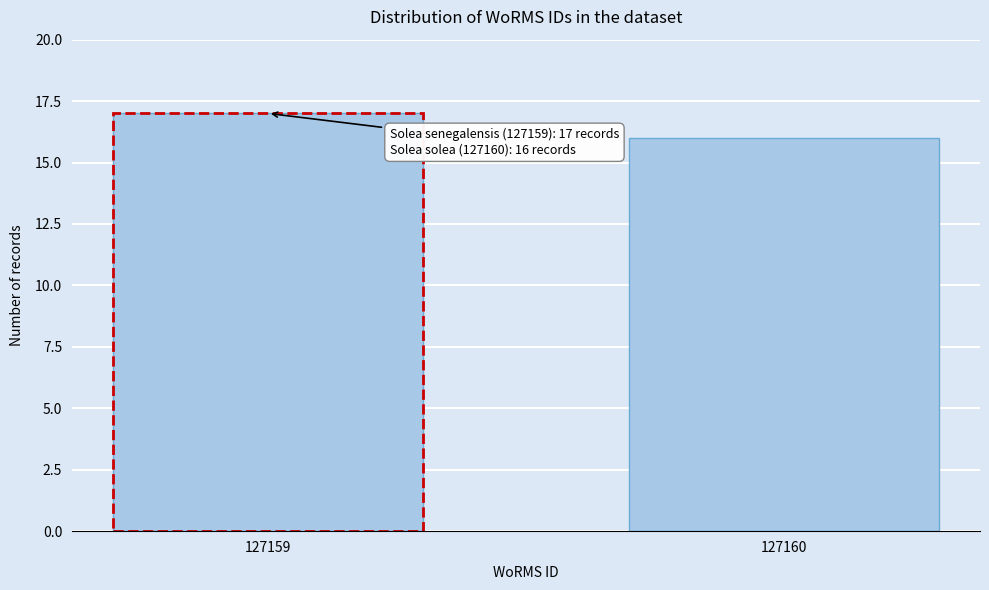

Reading left to right, list all the values displayed in this chart.

127159=17	127160=16